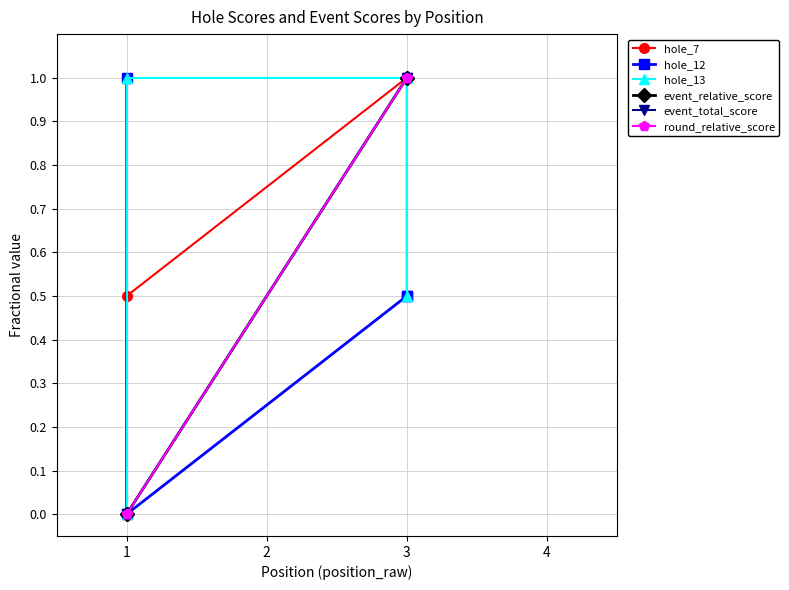

What is the difference between the maximum and minimum values in the hole_12 series?

1.0